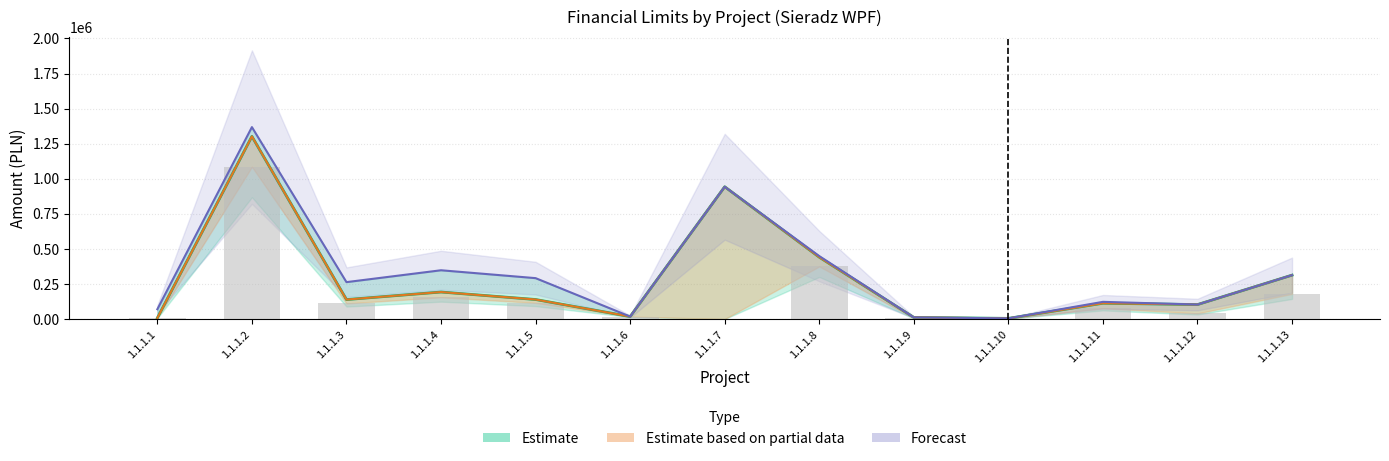

What is the difference between the maximum and second lowest values in the Limit 2017+2018 (Partial) series?

1294521.1